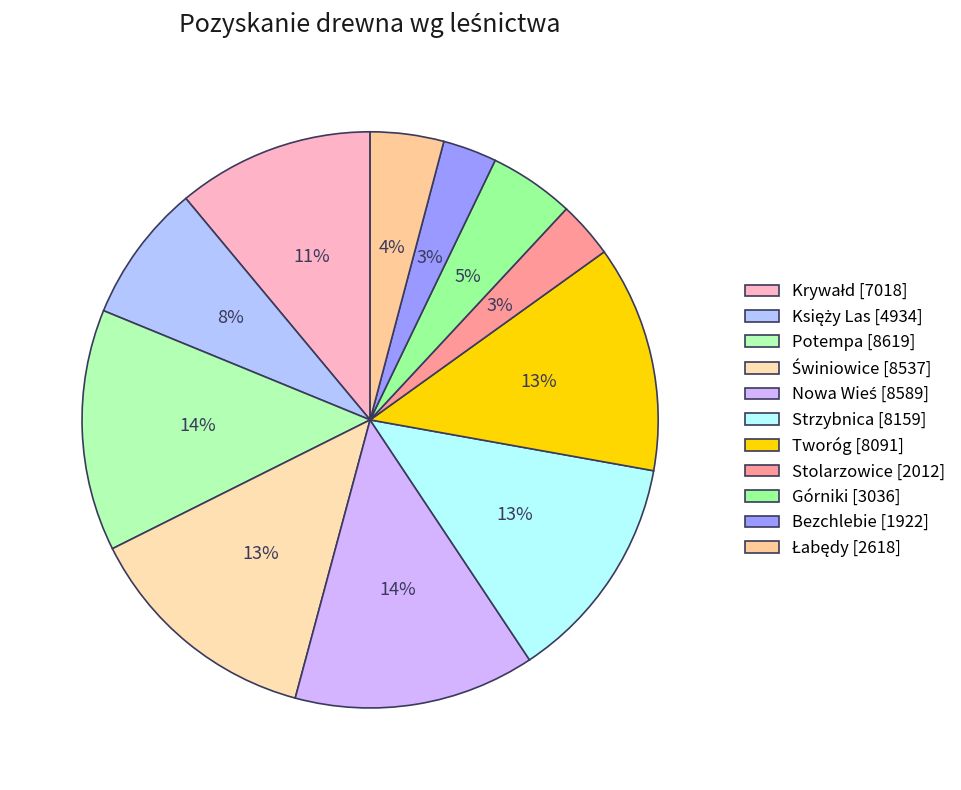

How many slices are in this pie chart?

11